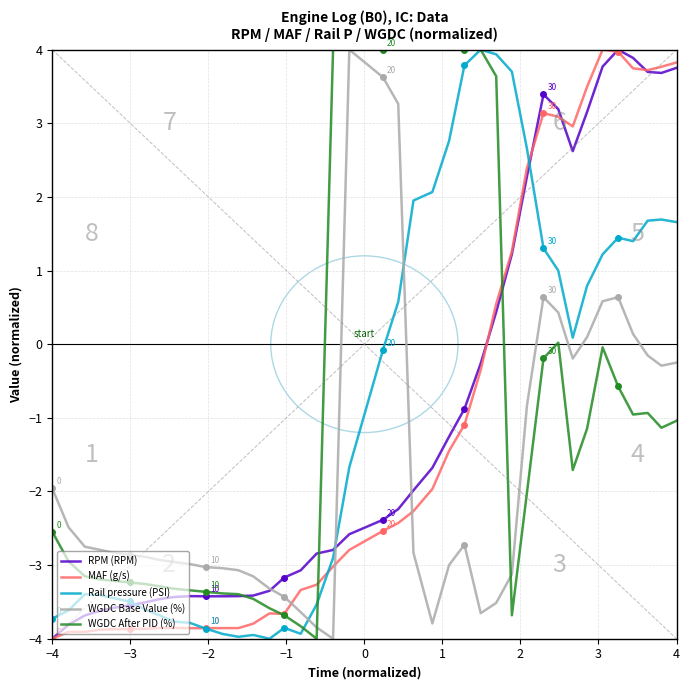

True or false: WGDC After PID (%) has a value of -2.5 at −4.

True